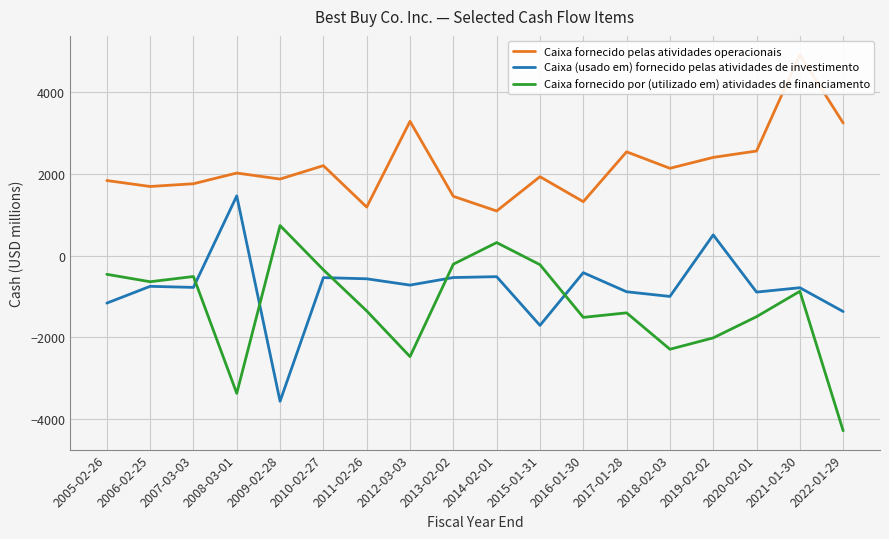

At 2016-01-30, list the series in order from smallest to largest.

Caixa fornecido por (utilizado em) atividades de financiamento, Caixa (usado em) fornecido pelas atividades de investimento, Caixa fornecido pelas atividades operacionais